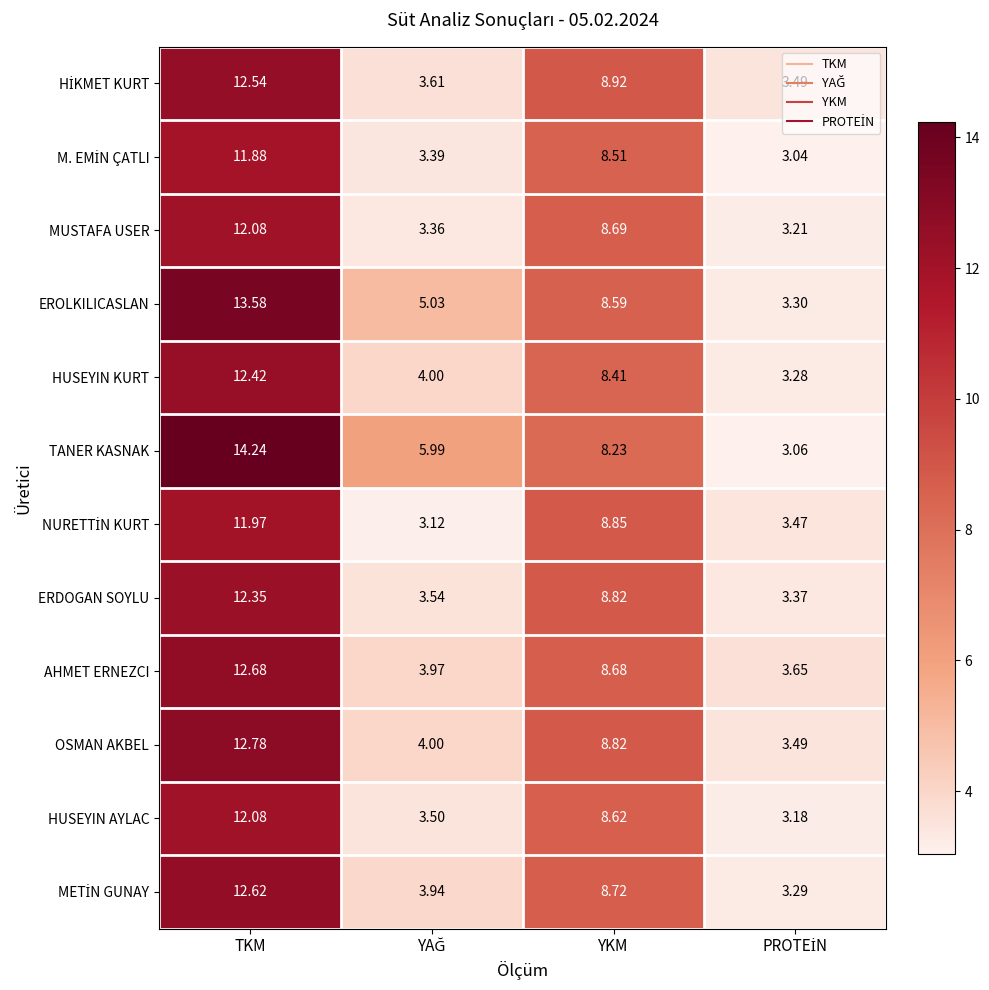

At which label is HUSEYIN KURT closest to 7?

YKM